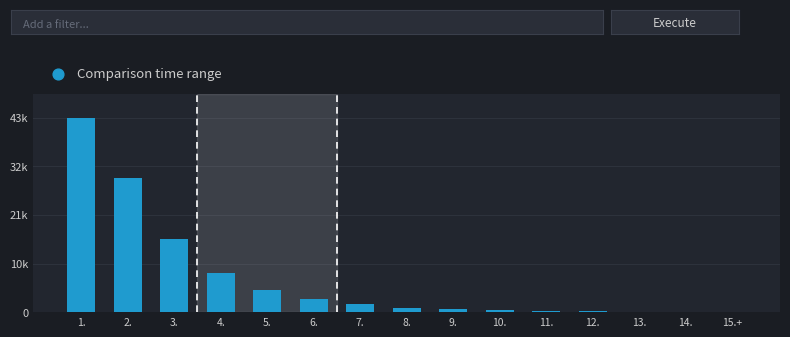

Are the bars horizontal?

No